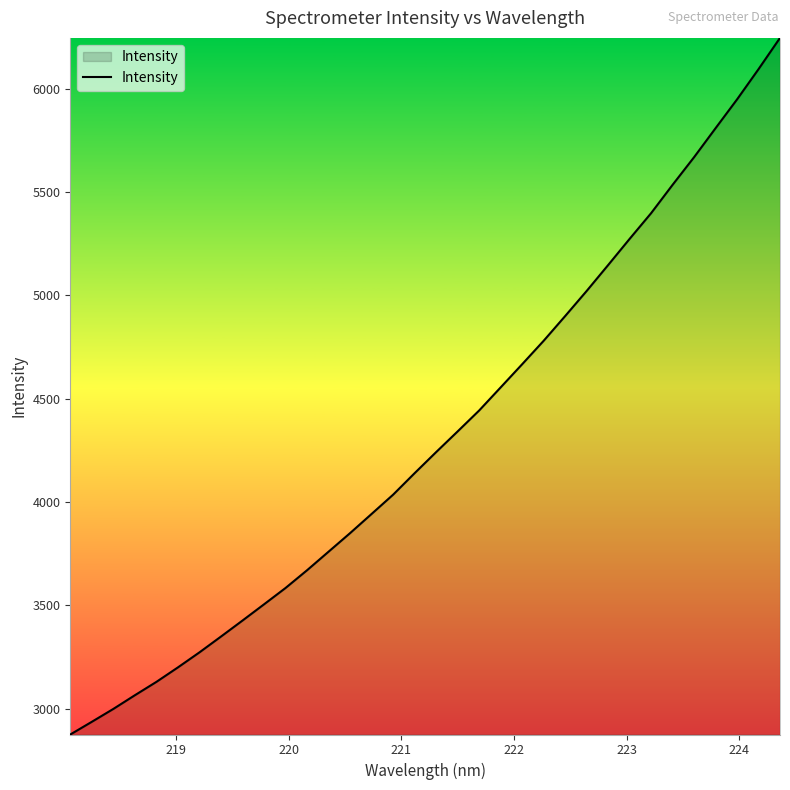

What is the maximum value shown in the chart?

6246.7